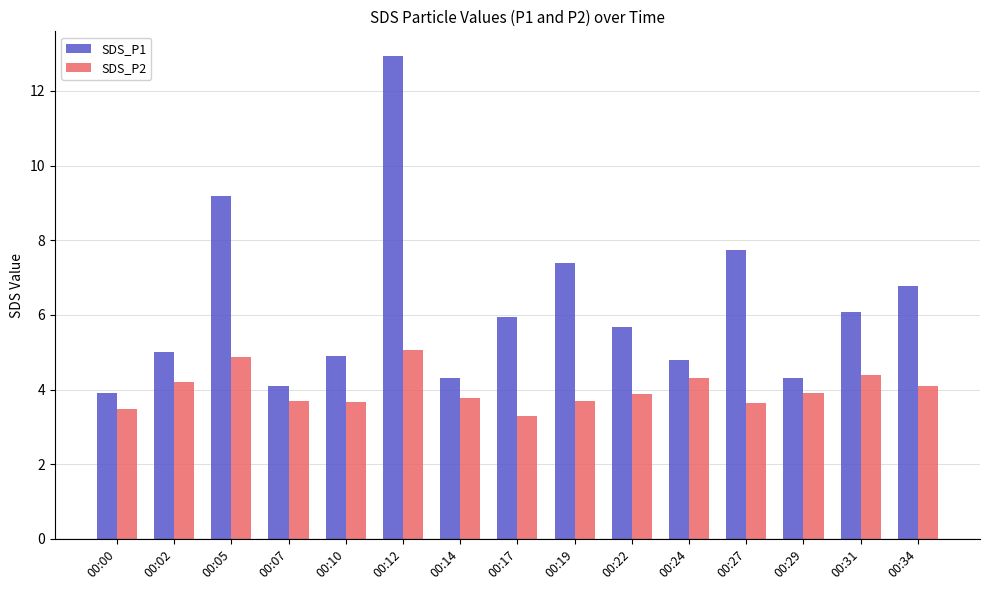

How many distinct data groups are displayed?

2